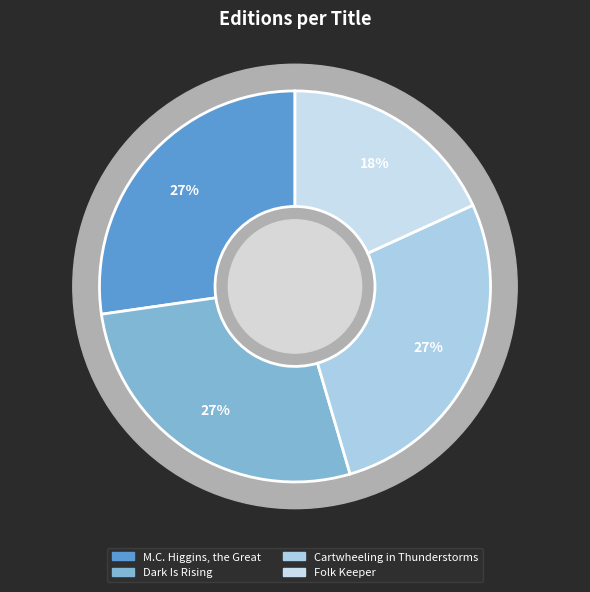

How many segments does this pie chart have?

4